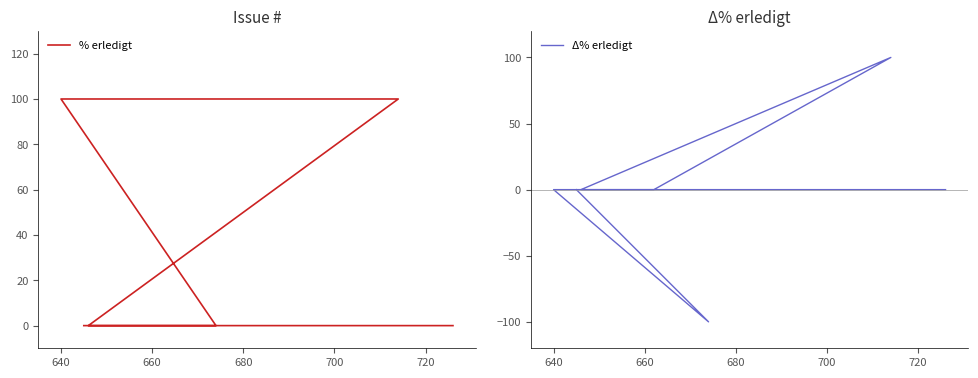

What are all the series names shown in the legend?

% erledigt, Δ% erledigt